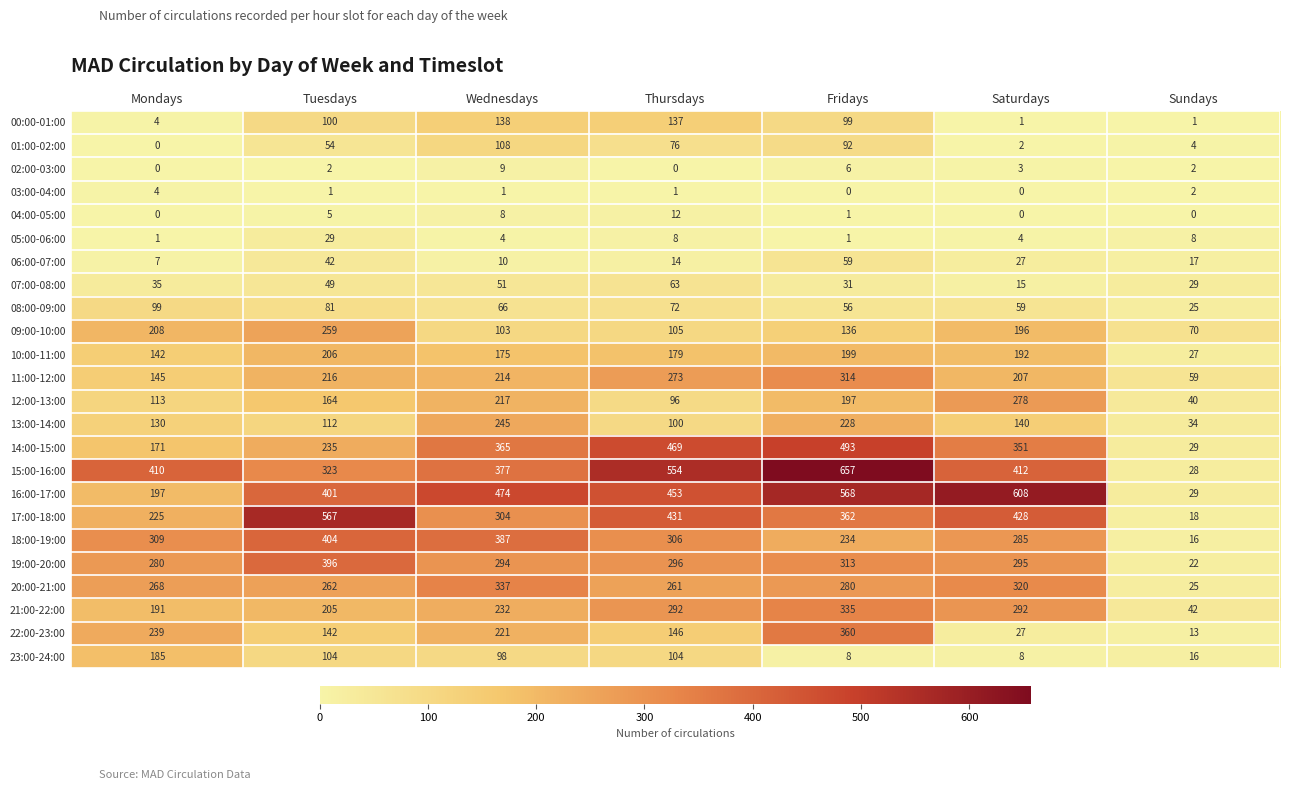

What is the average value of the 07:00-08:00 series?

39